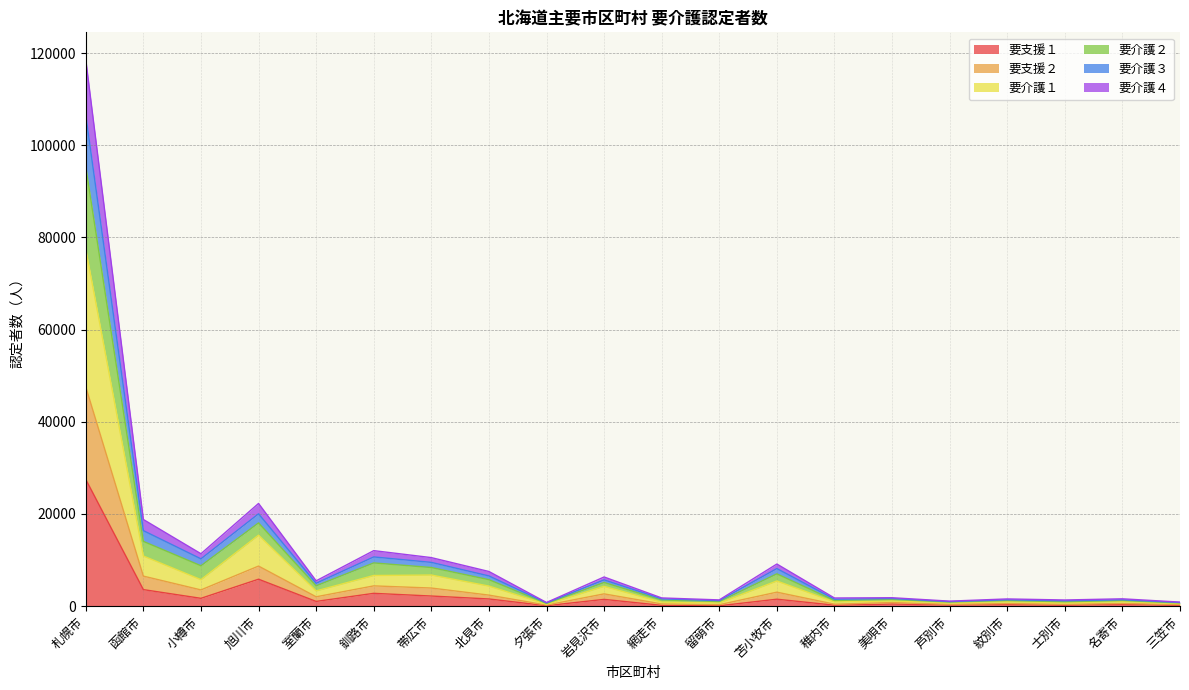

What is the difference between the 要介護１ values at 稚内市 and 紋別市?

39